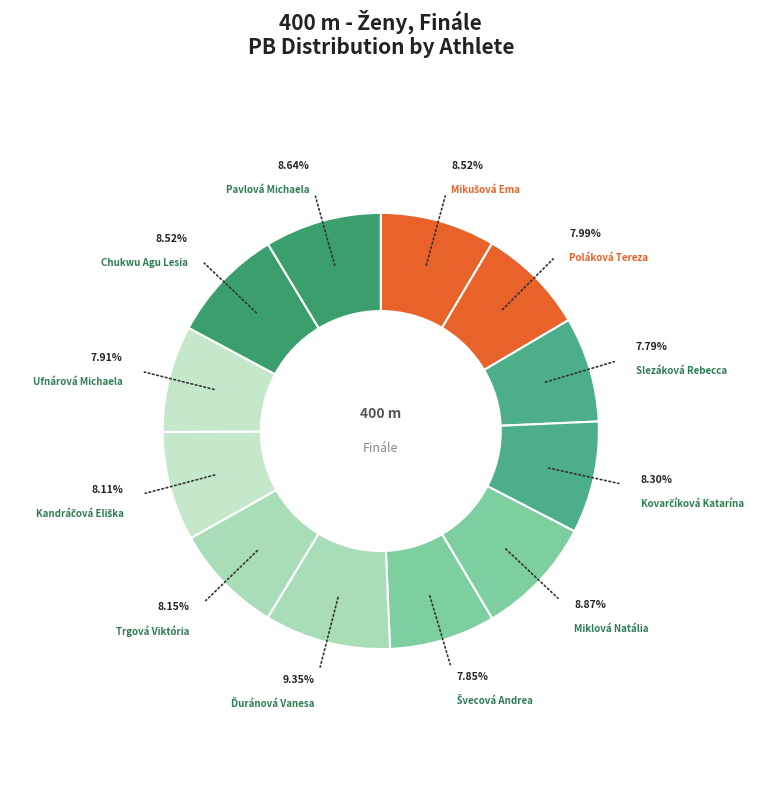

What percentage is NOT represented by Ufnárová Michaela?

92.1%